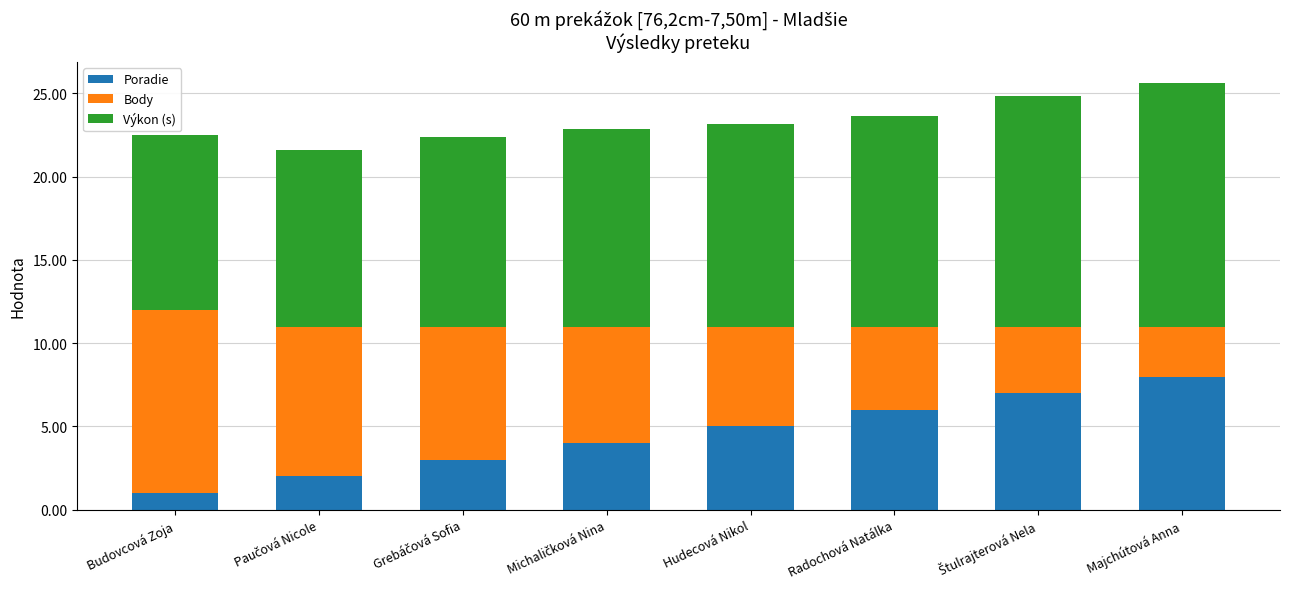

What is the maximum value for Poradie?

8.0